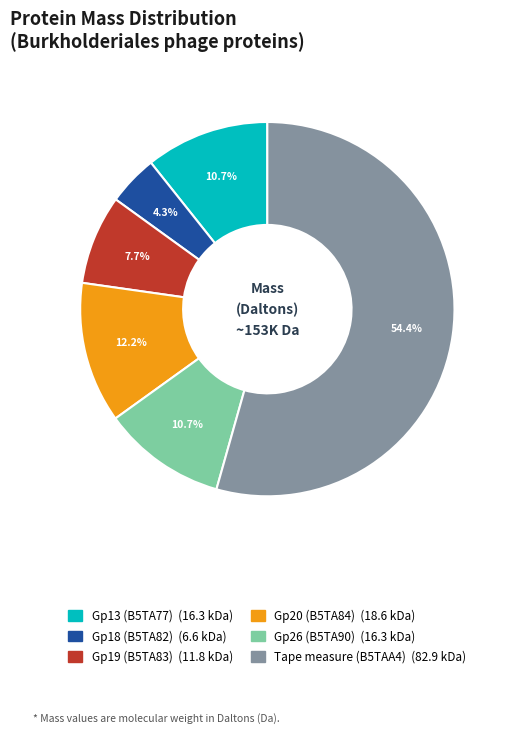

Combined, do Gp20 (B5TA84) and Tape measure (B5TAA4) account for over 50%?

Yes